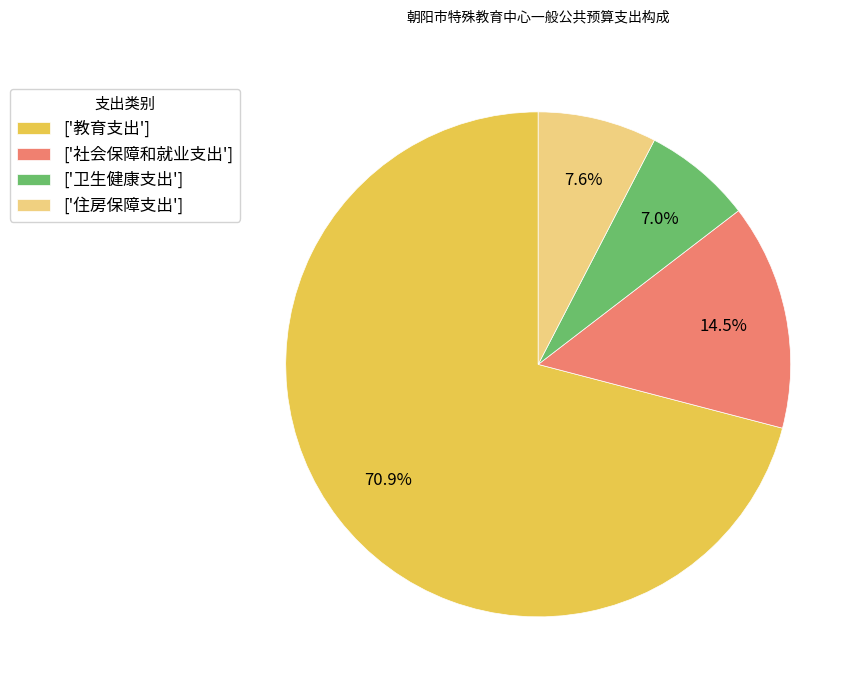

Approximately how many times larger is the value at ['社会保障和就业支出'] compared to ['住房保障支出']?

1.9